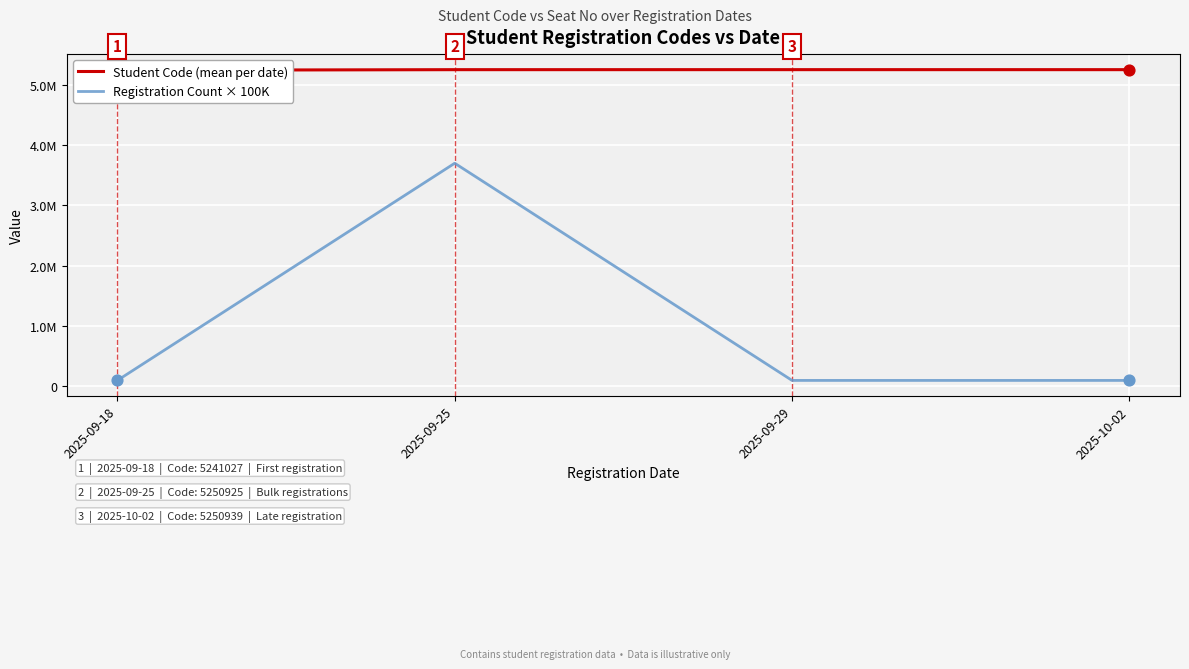

At how many categories does at least one series exceed 4147181?

4